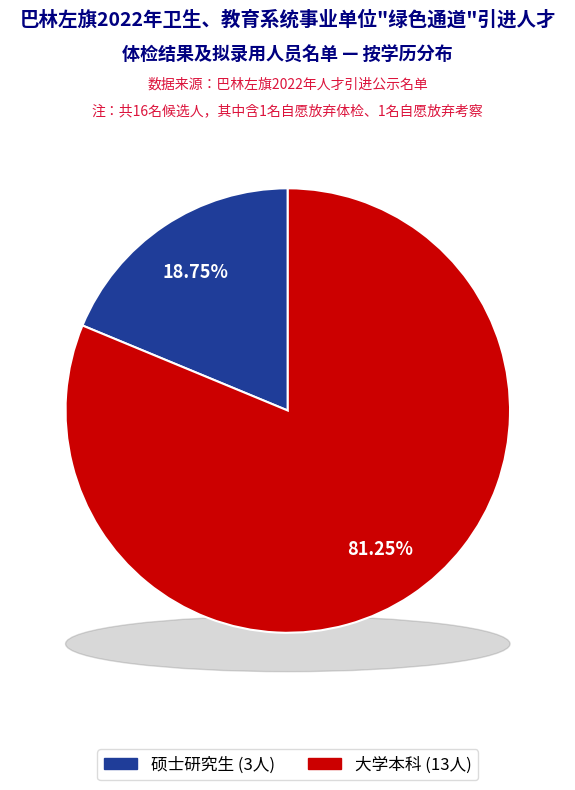

True or false: 大学本科 accounts for 81% of the total.

True